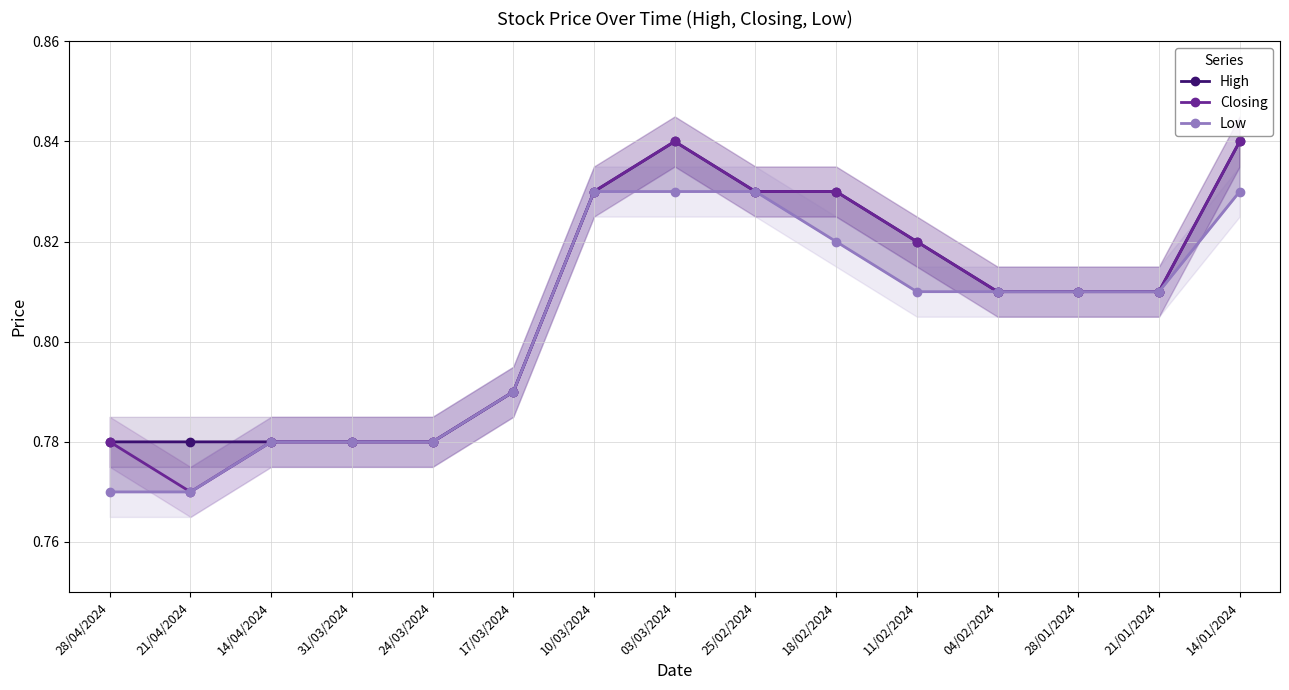

At how many categories does at least one series exceed 0?

15